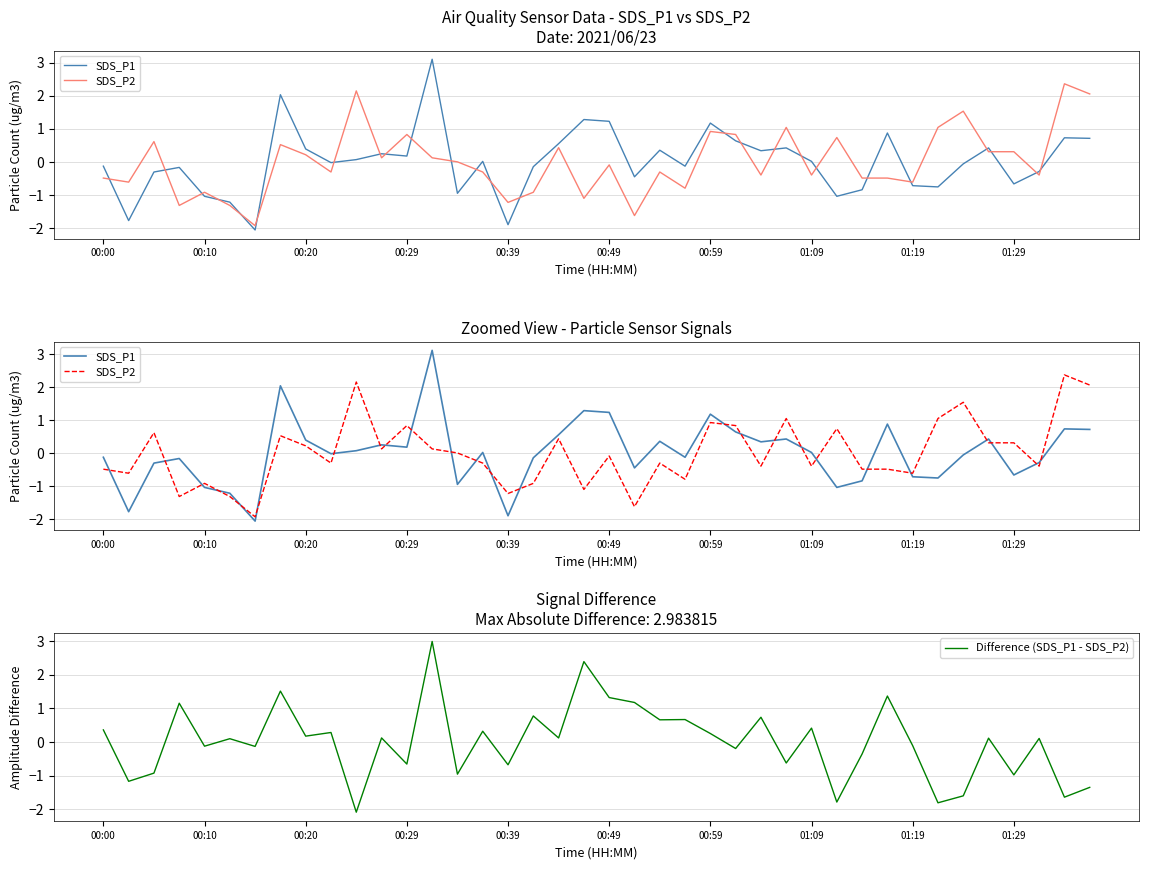

The value of Difference (SDS_P1 - SDS_P2) at 00:29 is -0.7. True or false?

True